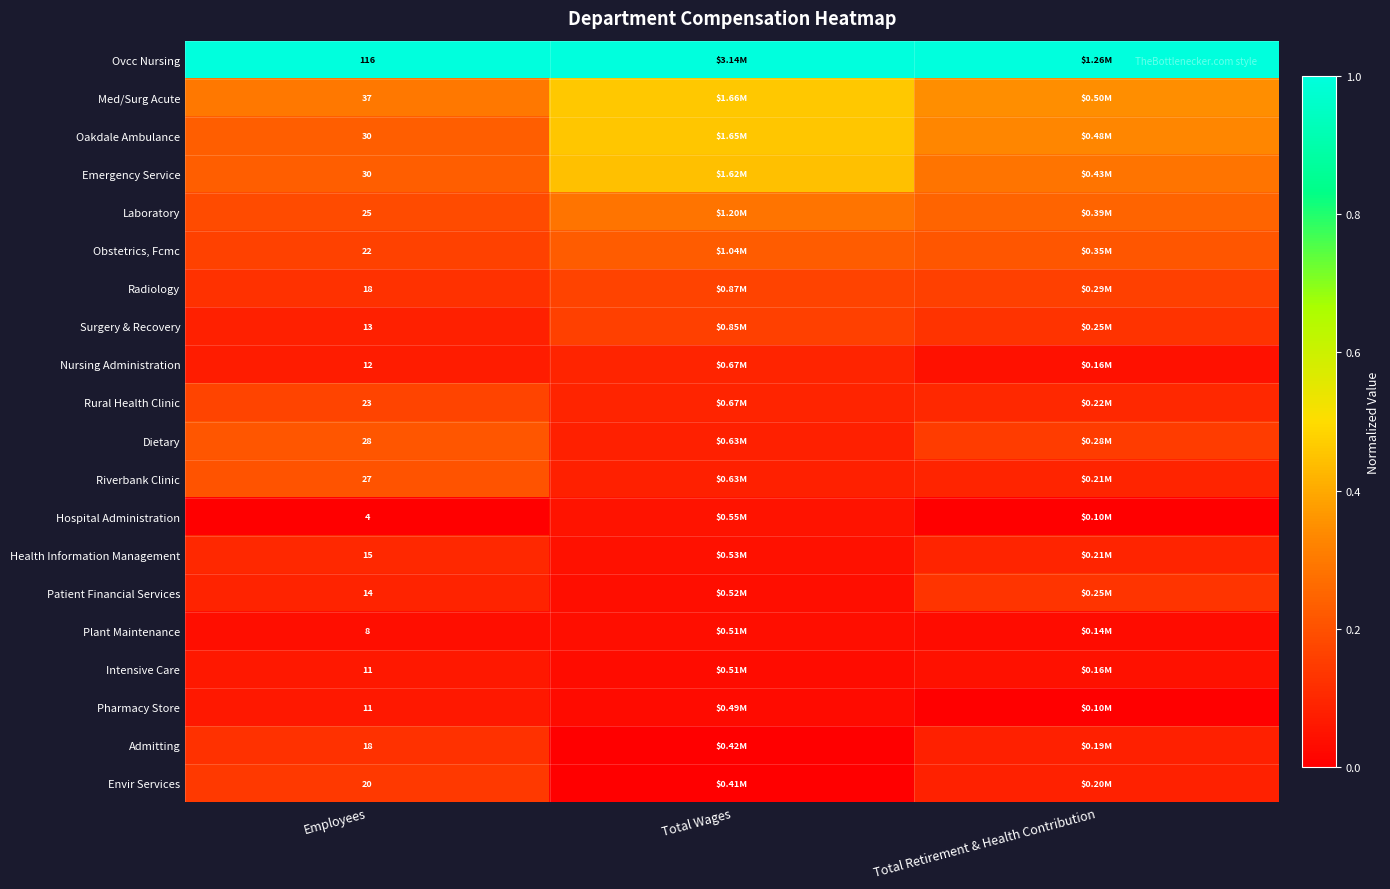

Rank the series at Total Wages from highest to lowest value.

Ovcc Nursing, Med/Surg Acute, Oakdale Ambulance, Emergency Service, Laboratory, Obstetrics, Fcmc, Radiology, Surgery & Recovery, Nursing Administration, Rural Health Clinic, Dietary, Riverbank Clinic, Hospital Administration, Health Information Management, Patient Financial Services, Plant Maintenance, Intensive Care, Pharmacy Store, Admitting, Envir Services